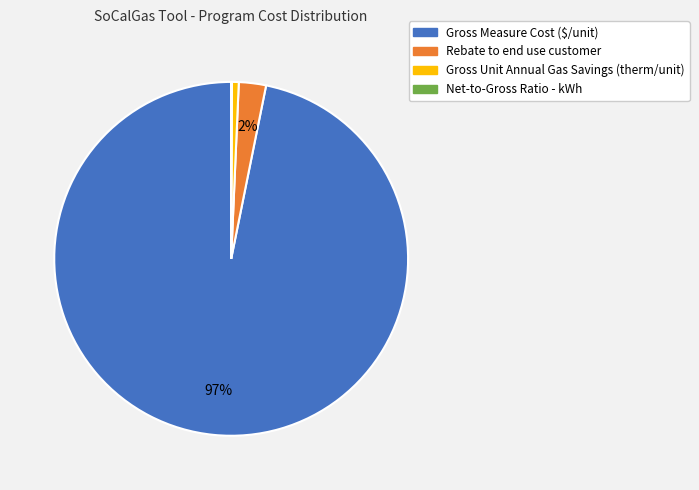

Is there a majority slice in this chart?

Yes